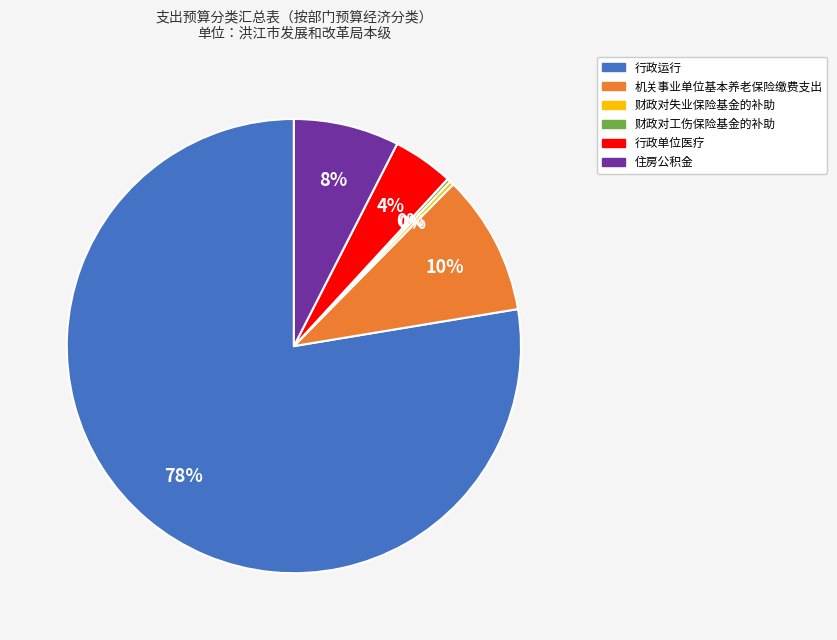

To the nearest percent, what portion does 行政单位医疗 represent?

4%